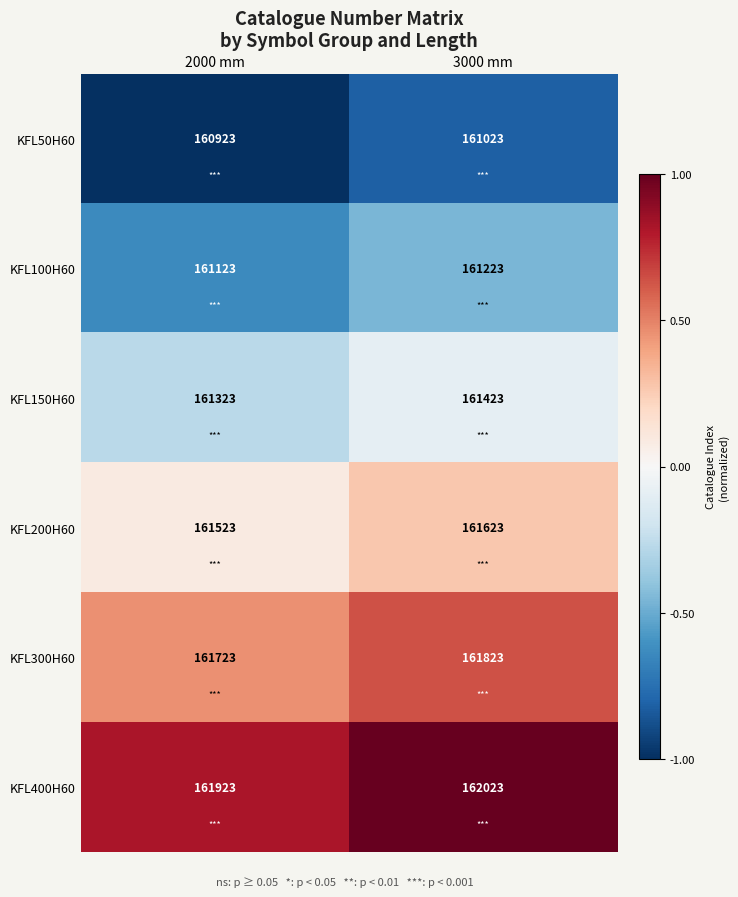

At which label is KFL100H60 closest to 161173?

2000 mm